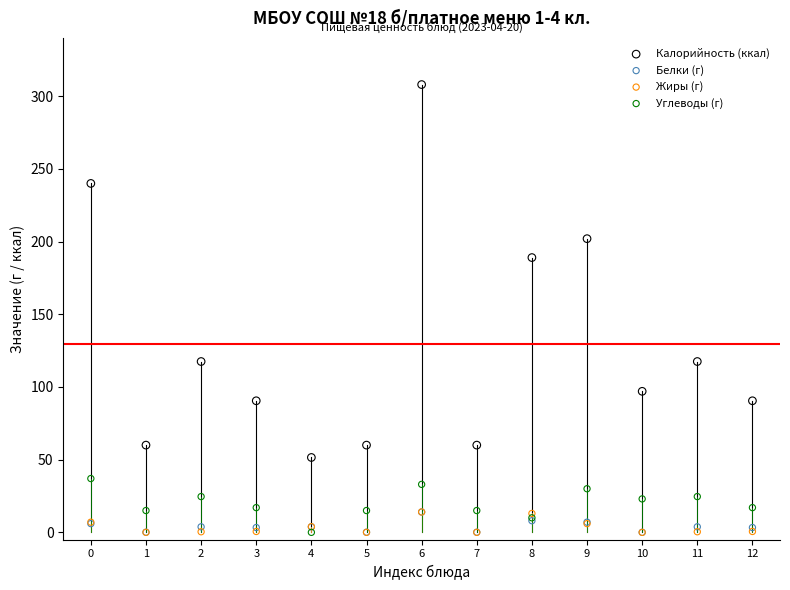

In the Калорийность (ккал) series, what Y value is closest to 179?

189.0